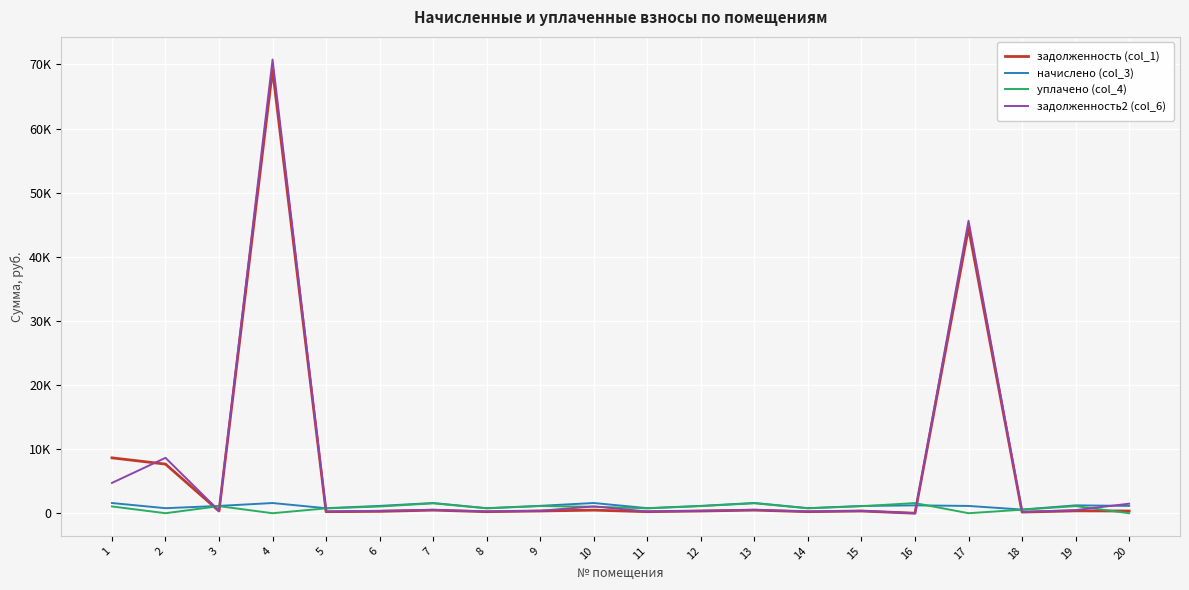

The value of уплачено (col_4) at 1 is 1059.4. True or false?

True